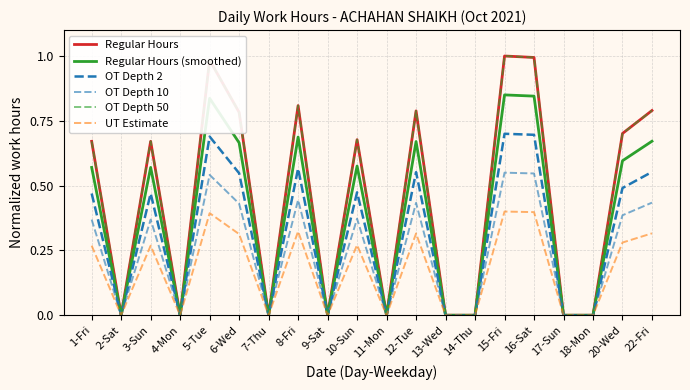

Reading left to right, list all the values displayed in this chart.

Regular Hours: 1-Fri=0.7	2-Sat=0.0	3-Sun=0.7	4-Mon=0.0	5-Tue=1.0	6-Wed=0.8	7-Thu=0.0	8-Fri=0.8	9-Sat=0.0	10-Sun=0.7	11-Mon=0.0	12-Tue=0.8	13-Wed=0.0	14-Thu=0.0	15-Fri=1.0	16-Sat=1.0	17-Sun=0.0	18-Mon=0.0	20-Wed=0.7	22-Fri=0.8
Regular Hours (smoothed): 1-Fri=0.6	2-Sat=0.0	3-Sun=0.6	4-Mon=0.0	5-Tue=0.8	6-Wed=0.7	7-Thu=0.0	8-Fri=0.7	9-Sat=0.0	10-Sun=0.6	11-Mon=0.0	12-Tue=0.7	13-Wed=0.0	14-Thu=0.0	15-Fri=0.8	16-Sat=0.8	17-Sun=0.0	18-Mon=0.0	20-Wed=0.6	22-Fri=0.7
OT Depth 2: 1-Fri=0.5	2-Sat=0.0	3-Sun=0.5	4-Mon=0.0	5-Tue=0.7	6-Wed=0.5	7-Thu=0.0	8-Fri=0.6	9-Sat=0.0	10-Sun=0.5	11-Mon=0.0	12-Tue=0.6	13-Wed=0.0	14-Thu=0.0	15-Fri=0.7	16-Sat=0.7	17-Sun=0.0	18-Mon=0.0	20-Wed=0.5	22-Fri=0.6
OT Depth 10: 1-Fri=0.4	2-Sat=0.0	3-Sun=0.4	4-Mon=0.0	5-Tue=0.5	6-Wed=0.4	7-Thu=0.0	8-Fri=0.4	9-Sat=0.0	10-Sun=0.4	11-Mon=0.0	12-Tue=0.4	13-Wed=0.0	14-Thu=0.0	15-Fri=0.6	16-Sat=0.5	17-Sun=0.0	18-Mon=0.0	20-Wed=0.4	22-Fri=0.4
OT Depth 50: 1-Fri=0.7	2-Sat=0.0	3-Sun=0.7	4-Mon=0.0	5-Tue=1.0	6-Wed=0.8	7-Thu=0.0	8-Fri=0.8	9-Sat=0.0	10-Sun=0.7	11-Mon=0.0	12-Tue=0.8	13-Wed=0.0	14-Thu=0.0	15-Fri=1.0	16-Sat=1.0	17-Sun=0.0	18-Mon=0.0	20-Wed=0.7	22-Fri=0.8
UT Estimate: 1-Fri=0.3	2-Sat=0.0	3-Sun=0.3	4-Mon=0.0	5-Tue=0.4	6-Wed=0.3	7-Thu=0.0	8-Fri=0.3	9-Sat=0.0	10-Sun=0.3	11-Mon=0.0	12-Tue=0.3	13-Wed=0.0	14-Thu=0.0	15-Fri=0.4	16-Sat=0.4	17-Sun=0.0	18-Mon=0.0	20-Wed=0.3	22-Fri=0.3